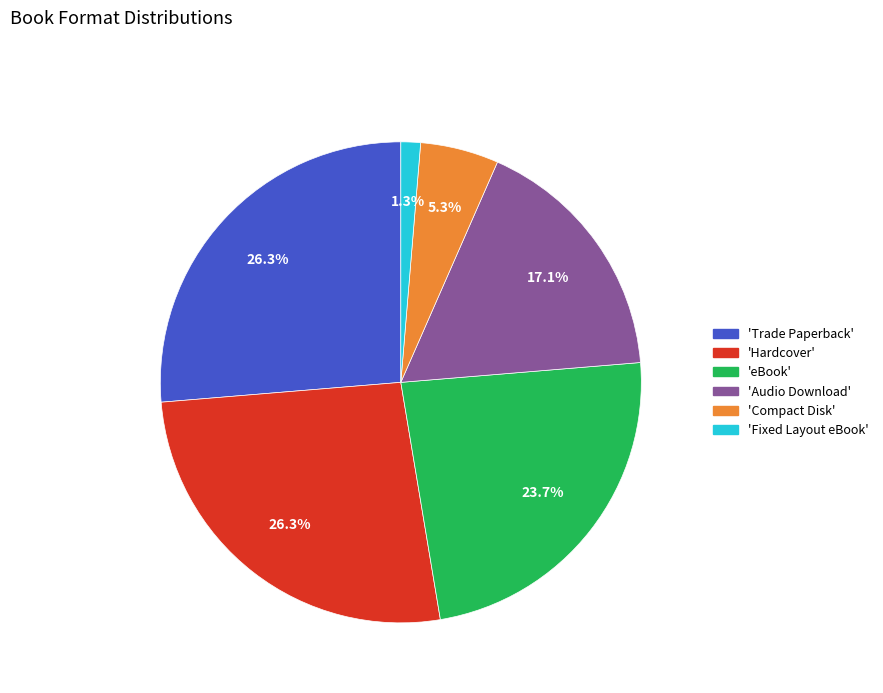

Does 'Trade Paperback' represent more than half of the total?

No